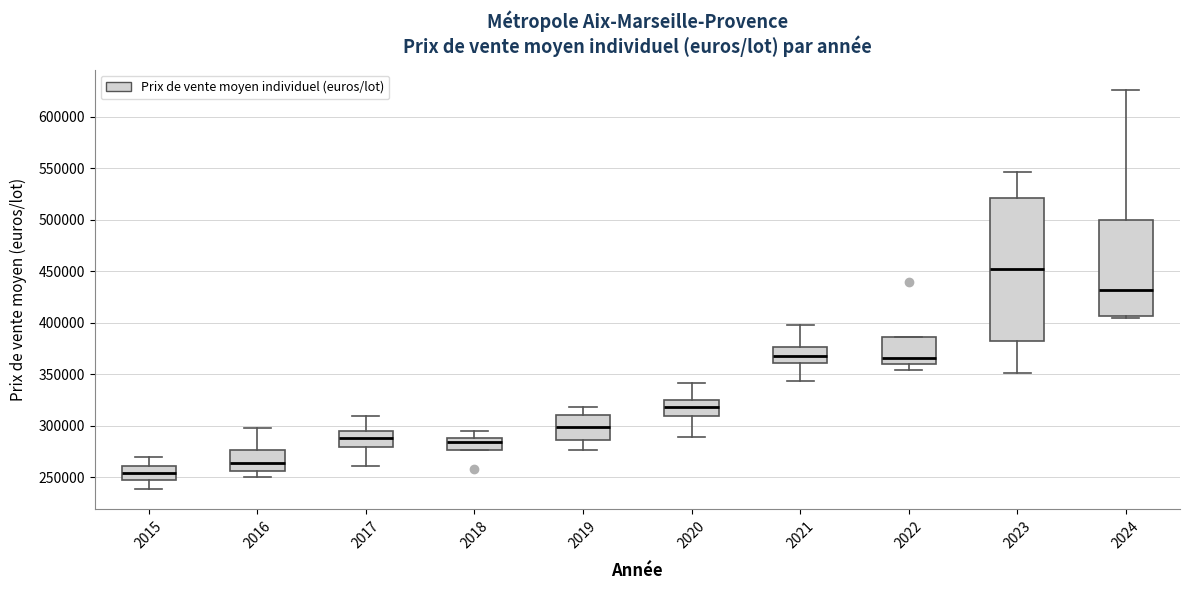

Where is the upper edge of the box at x = 2020 on the y-axis? The values are not printed on the chart, so give them approximately, as read against the axis.

325000